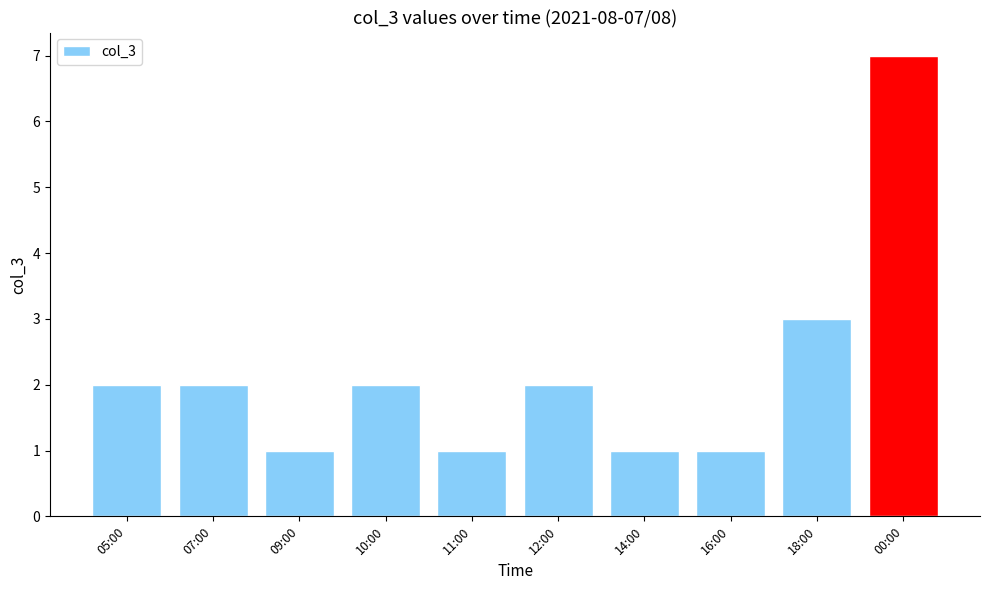

What is the change in value from 09:00 to 18:00?

+2